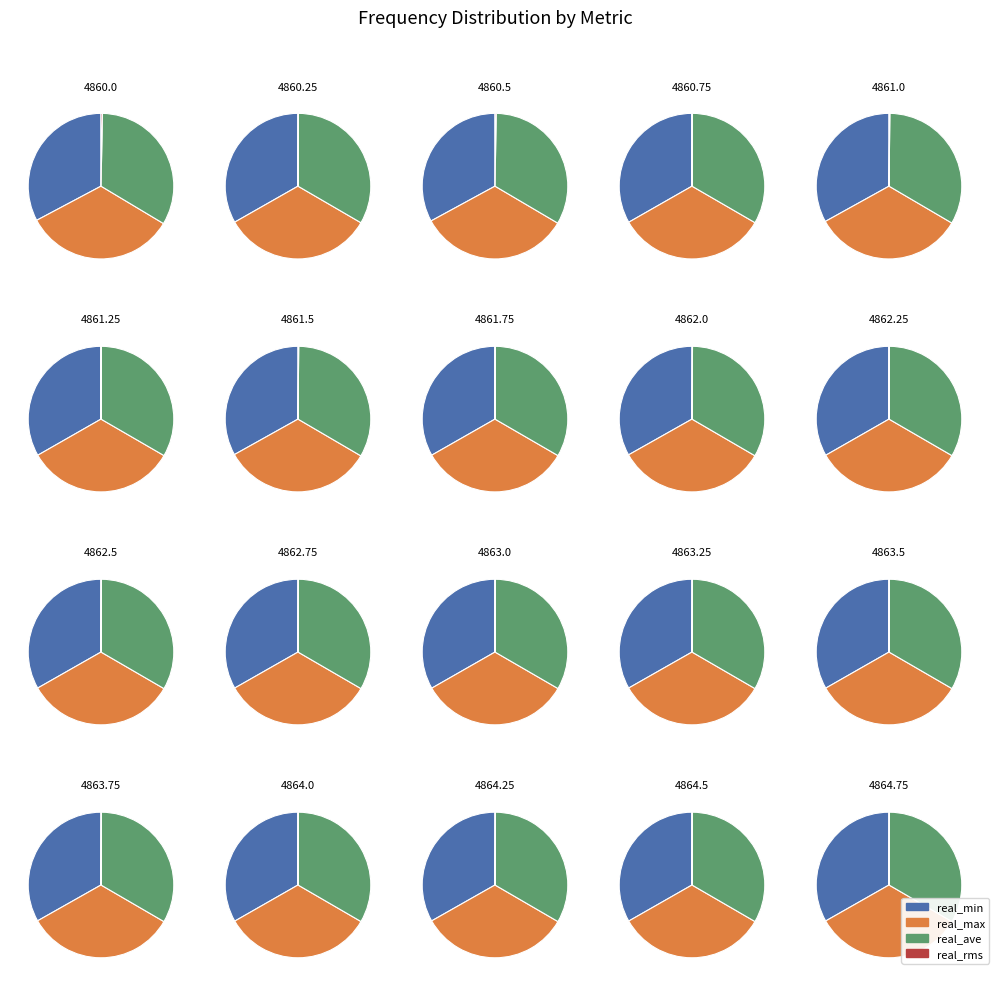

What is the spread (max minus min) of values at 4862.0?

1.1